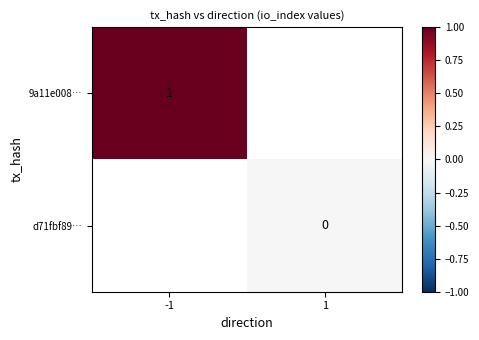

The value of 9a11e008… at -1 is 0. True or false?

False